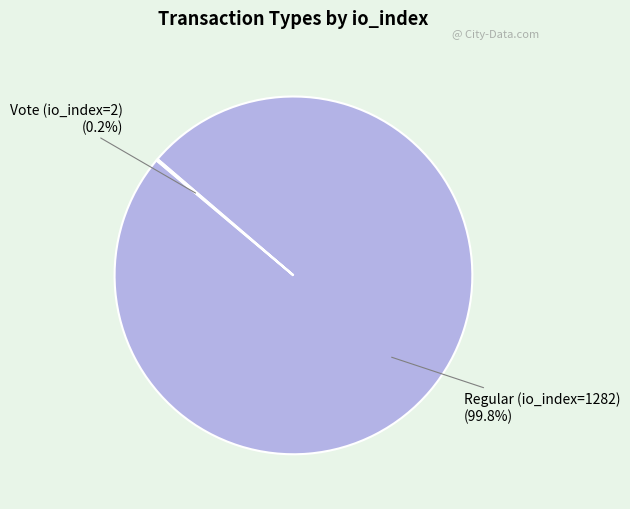

Is there a majority slice in this chart?

Yes